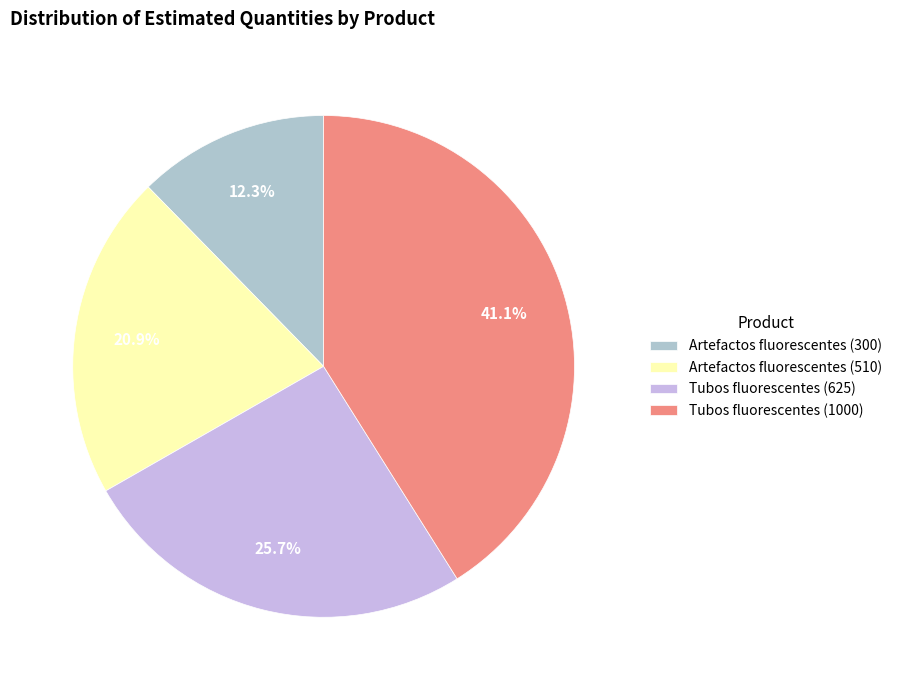

To the nearest percent, what percentage of the pie is Artefactos fluorescentes (300)?

12%